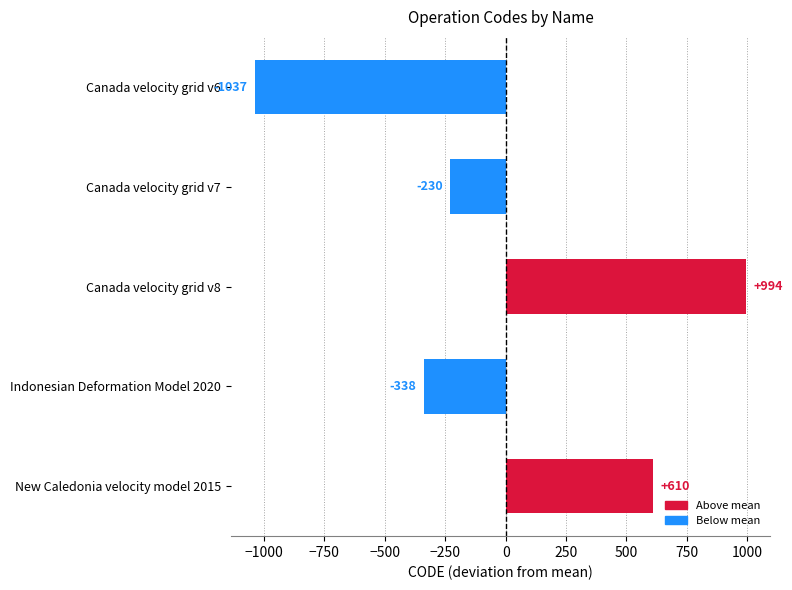

What is the change in value from Canada velocity grid v8 to New Caledonia velocity model 2015?

-384.0